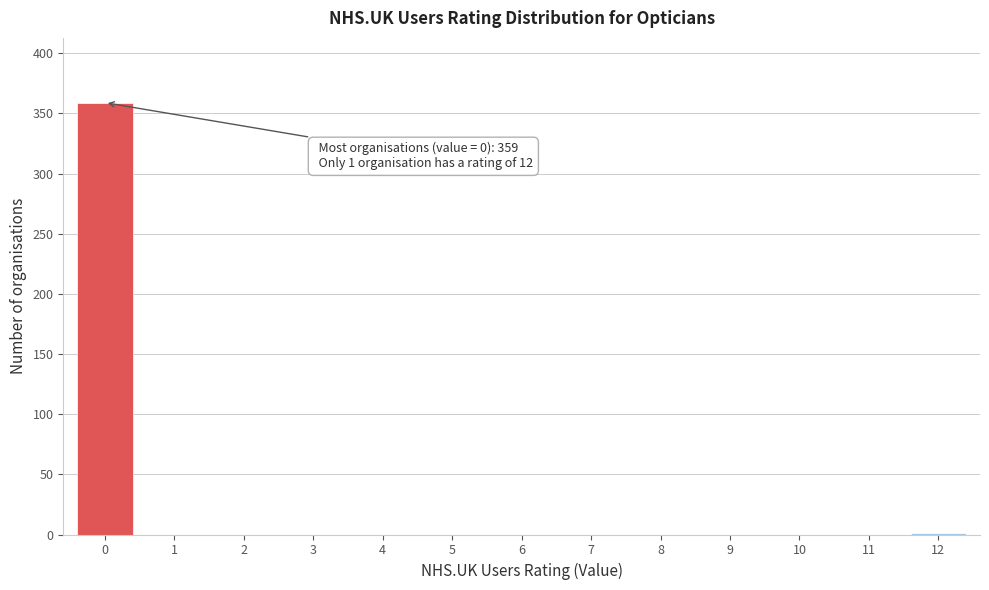

What is the sum of all values?

360